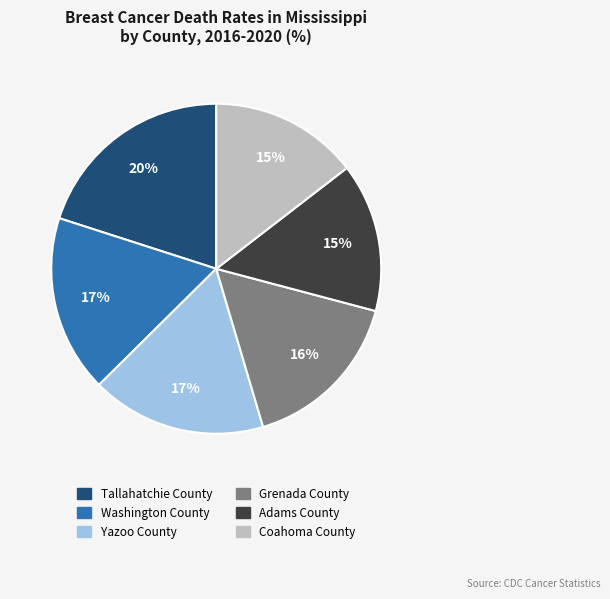

Combined, do Yazoo County and Coahoma County account for over 50%?

No